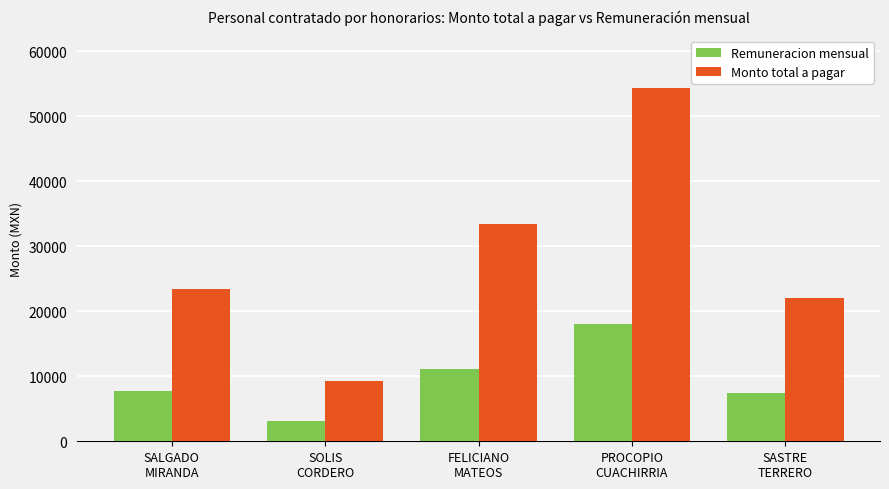

How many values in the Remuneracion mensual series exceed 7806?

3